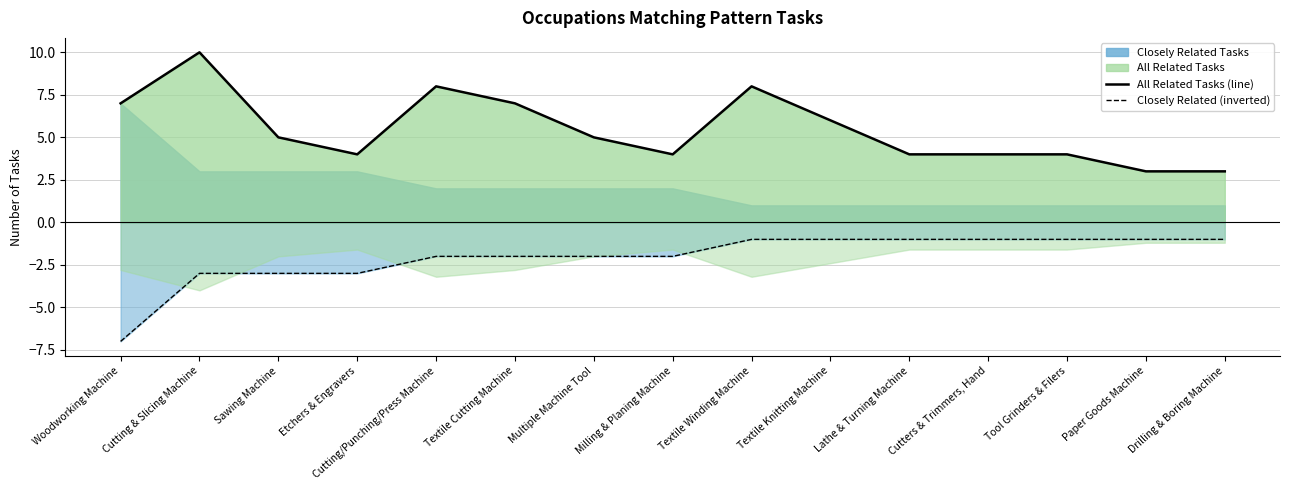

Reading left to right, list all the values displayed in this chart.

All Related Tasks (line): 7	10	5	4	8	7	5	4	8	6	4	4	4	3	3
Closely Related (inverted): -7	-3	-3	-3	-2	-2	-2	-2	-1	-1	-1	-1	-1	-1	-1